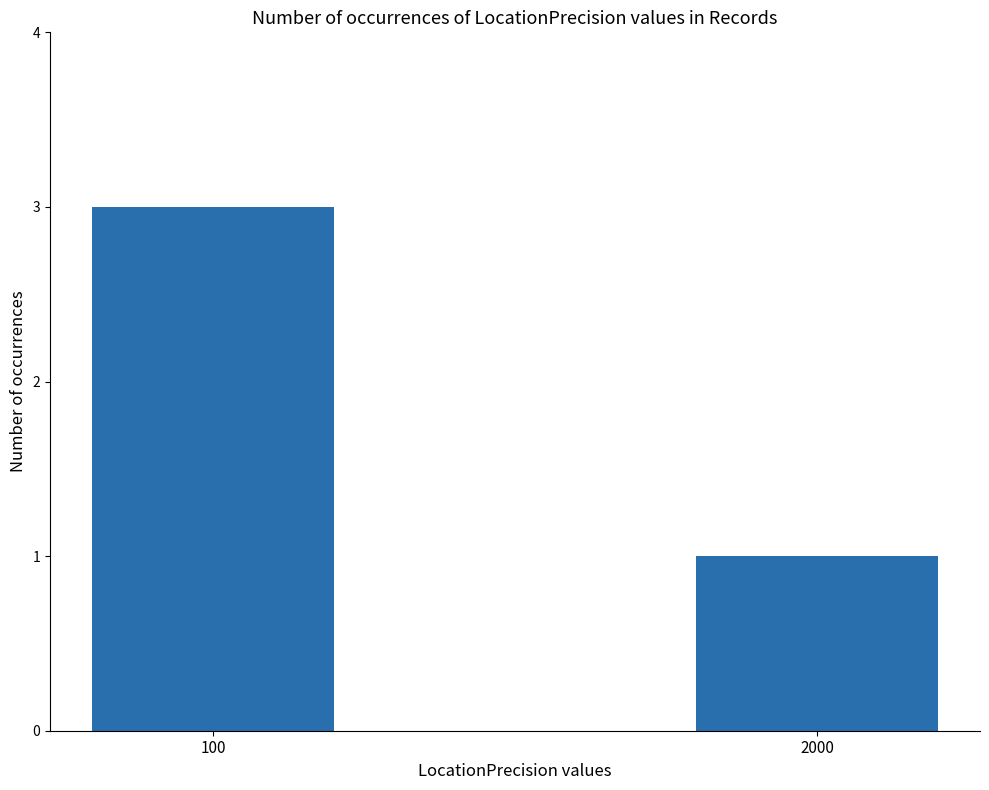

What is the maximum value shown in the chart?

3